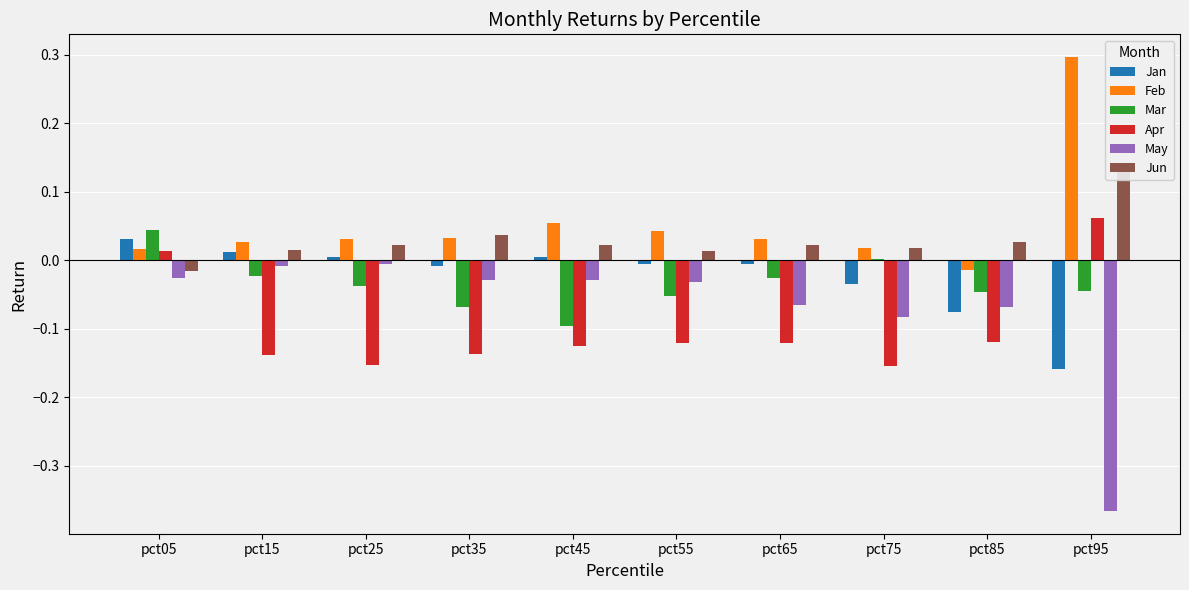

Which series has the widest spread of values?

May